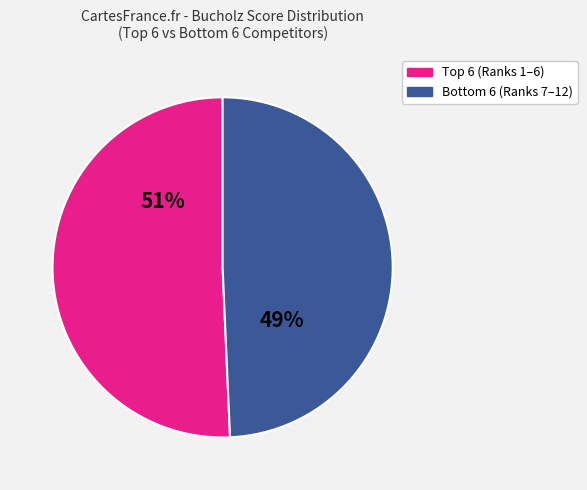

Is there any slice that represents more than half of the pie?

Yes